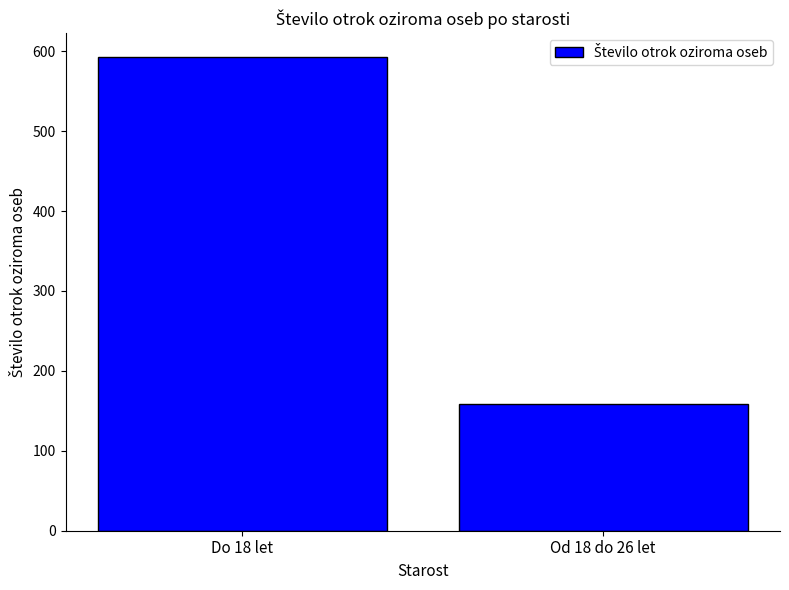

What is the maximum value shown in the chart?

593